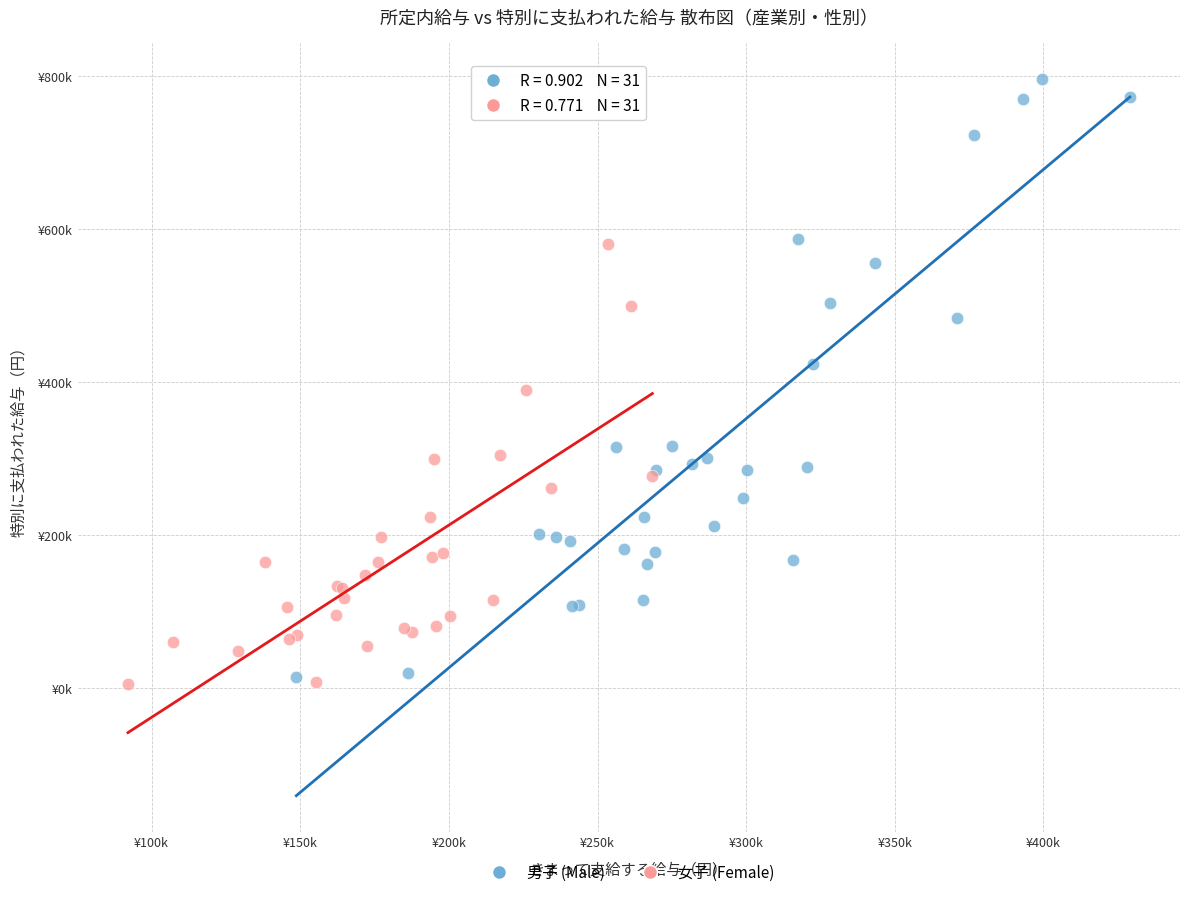

Which series contains the lowest Y value?

女子 (Female)